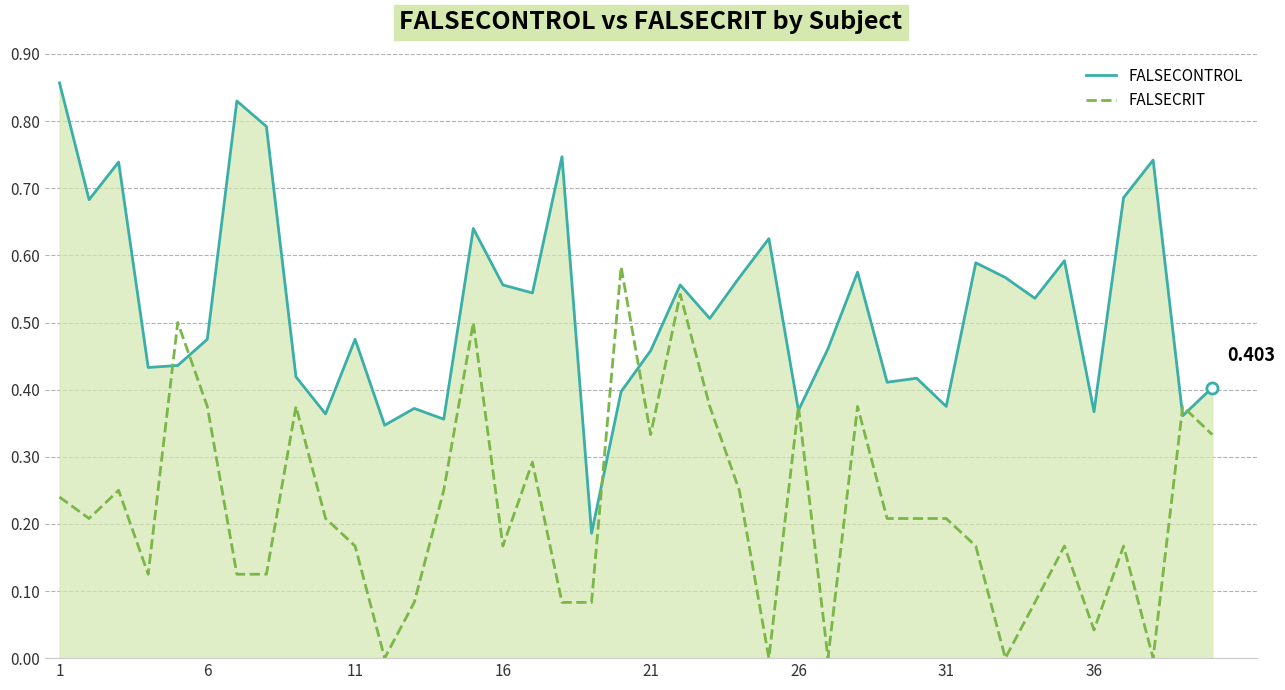

List the series in order of their overall mean, highest first.

FALSECONTROL, FALSECRIT